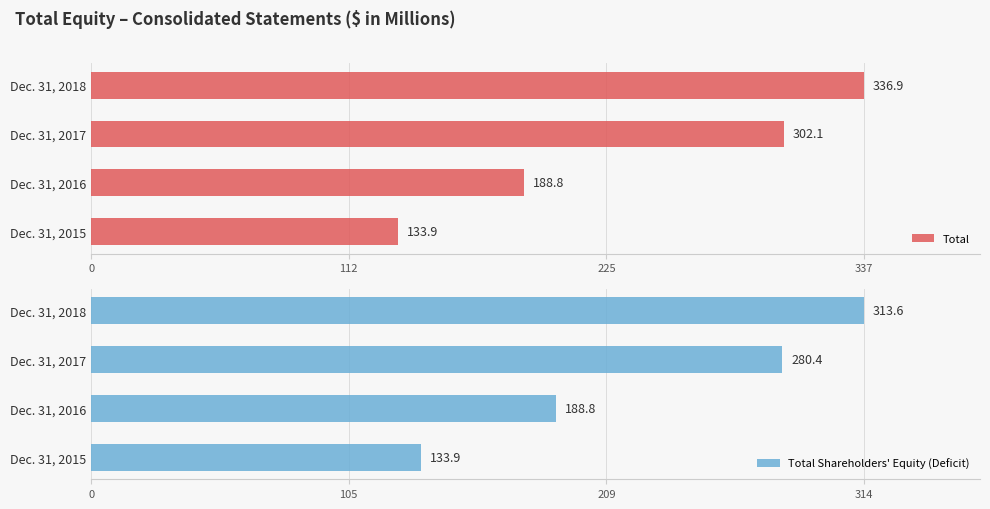

What are all the series names shown in the legend?

Total, Total Shareholders' Equity (Deficit)